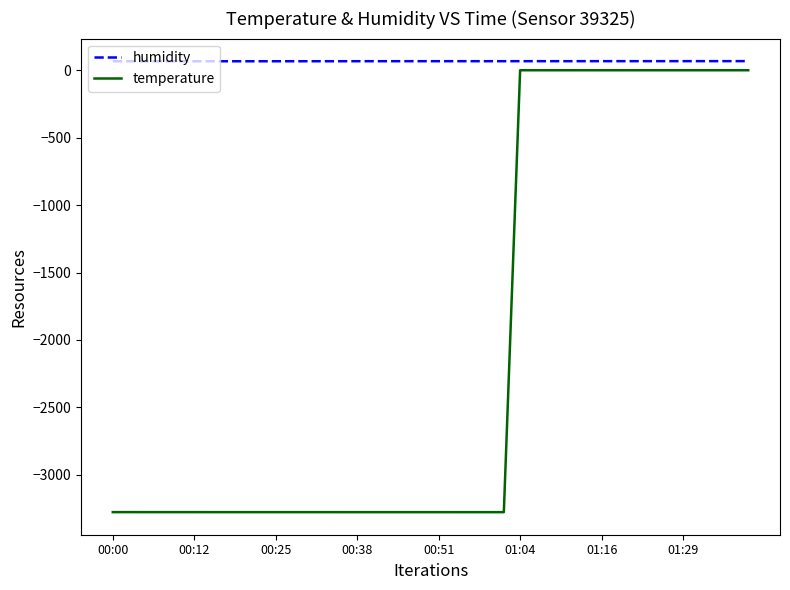

Which series has the widest spread of values?

temperature